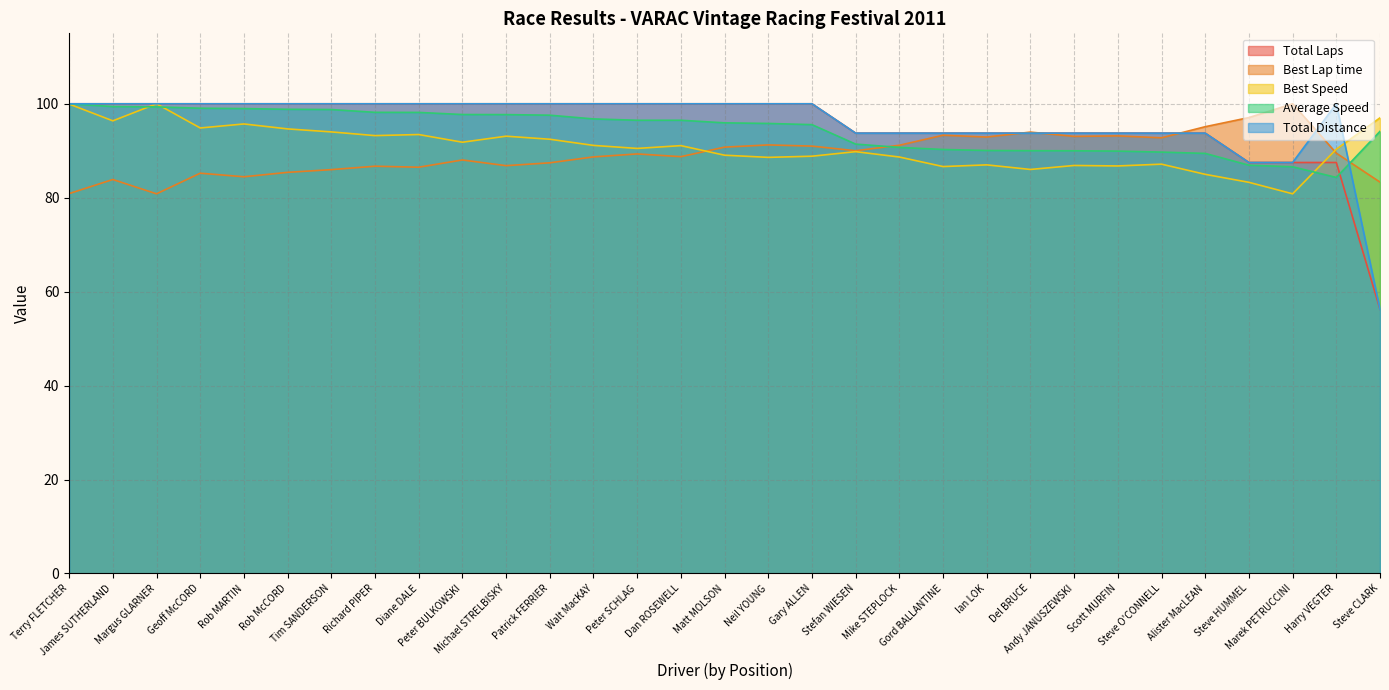

How many lines are shown in the chart?

5